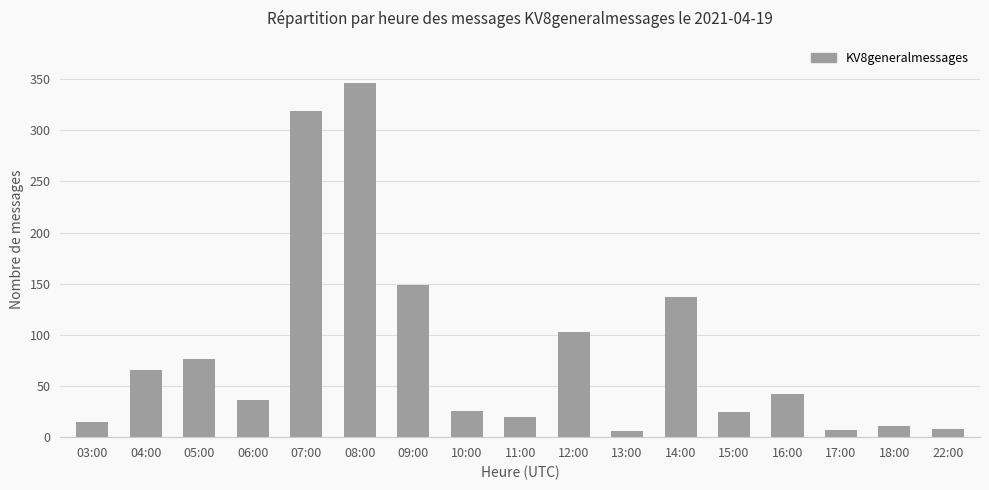

What is the change in value from 05:00 to 16:00?

-34